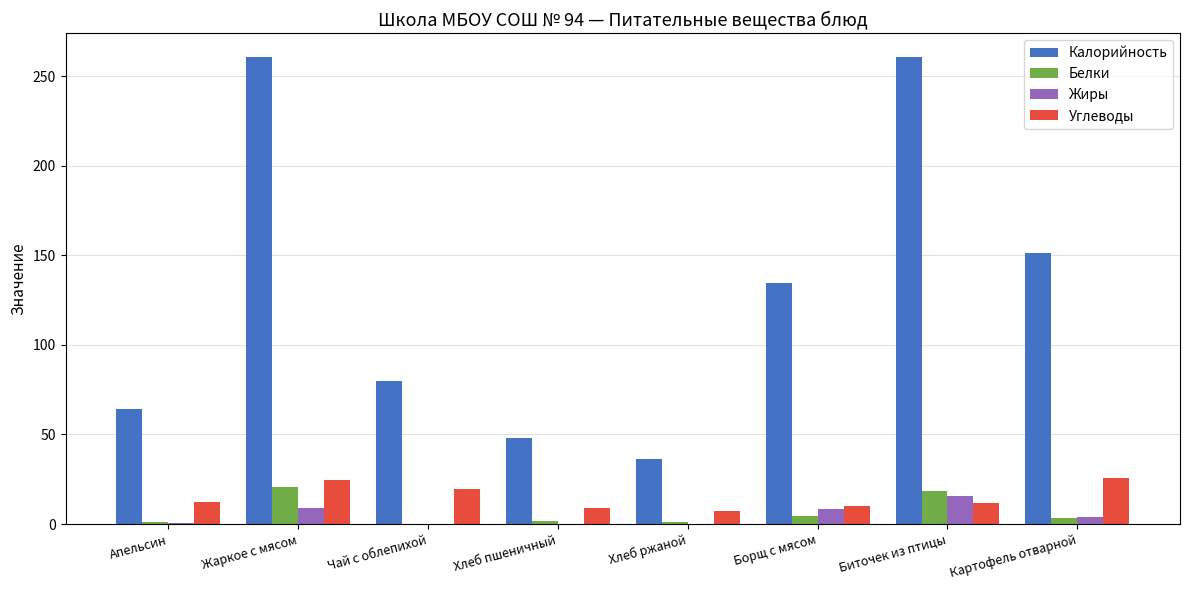

Which series changed the most between Жаркое с мясом and Картофель отварной?

Калорийность